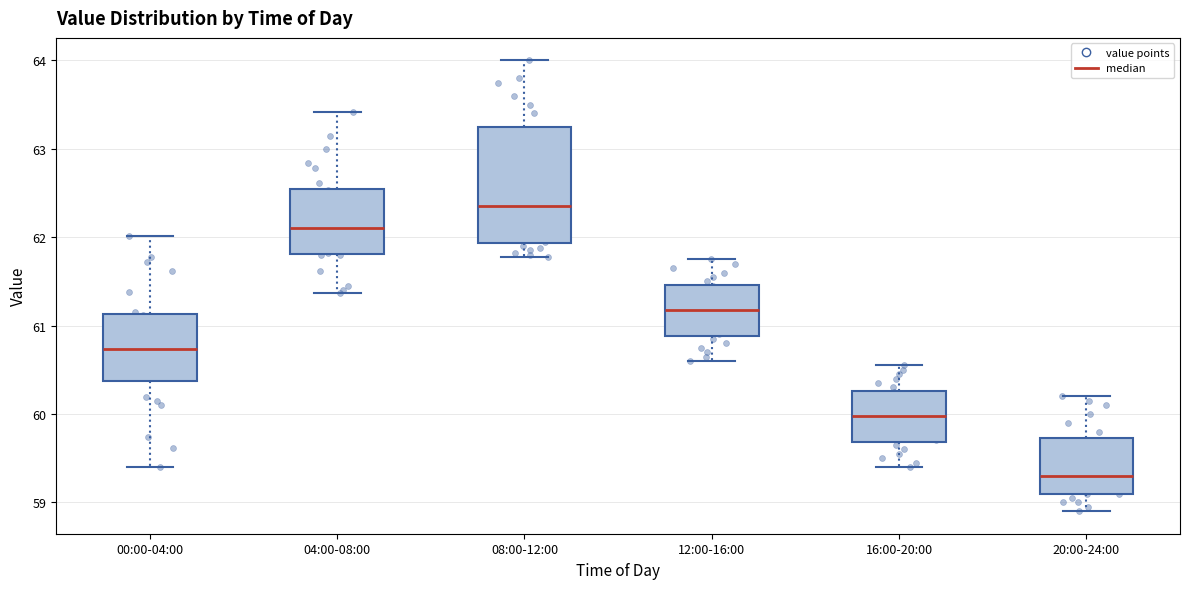

Where is the lower edge of the box for 00:00-04:00 on the y-axis? The values are not printed on the chart, so give them approximately, as read against the axis.

60.4